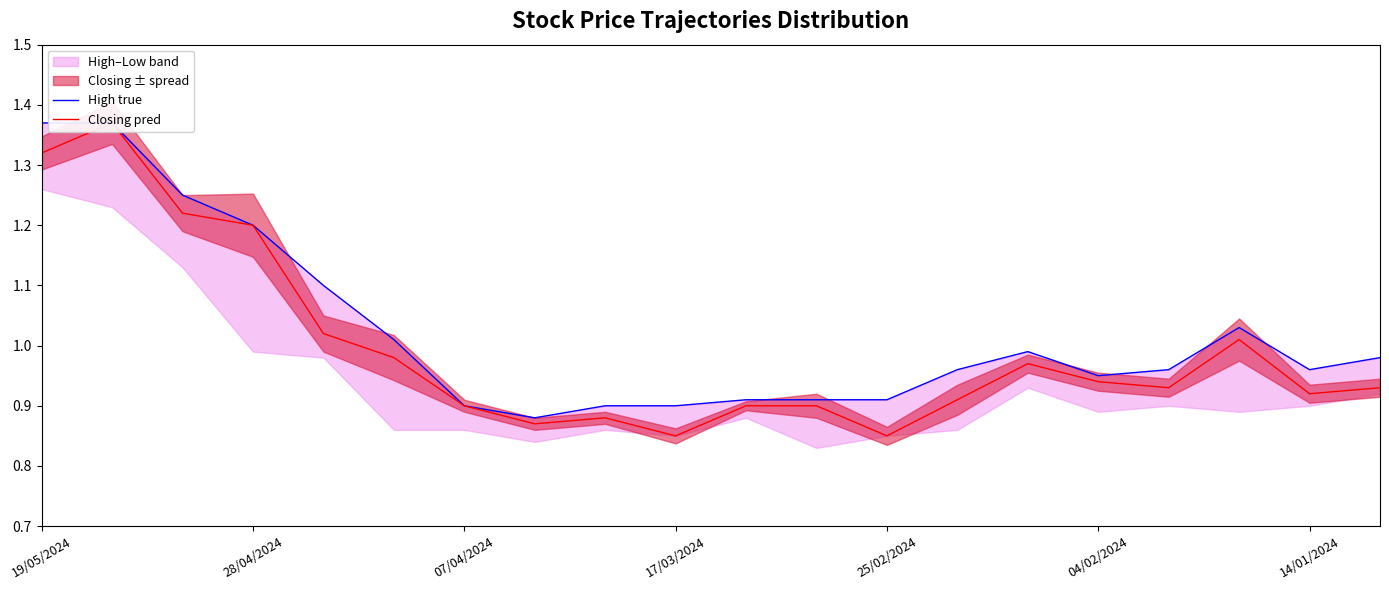

Which has a higher value, 07/04/2024 or 28/04/2024?

28/04/2024